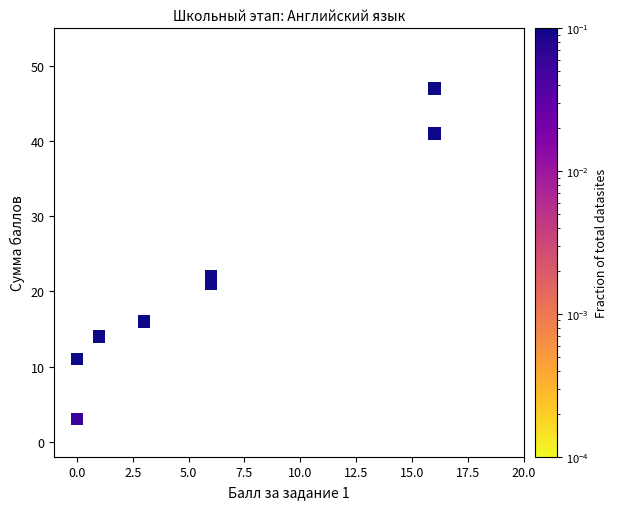

What Y value in the scatter plot is closest to 25?

22